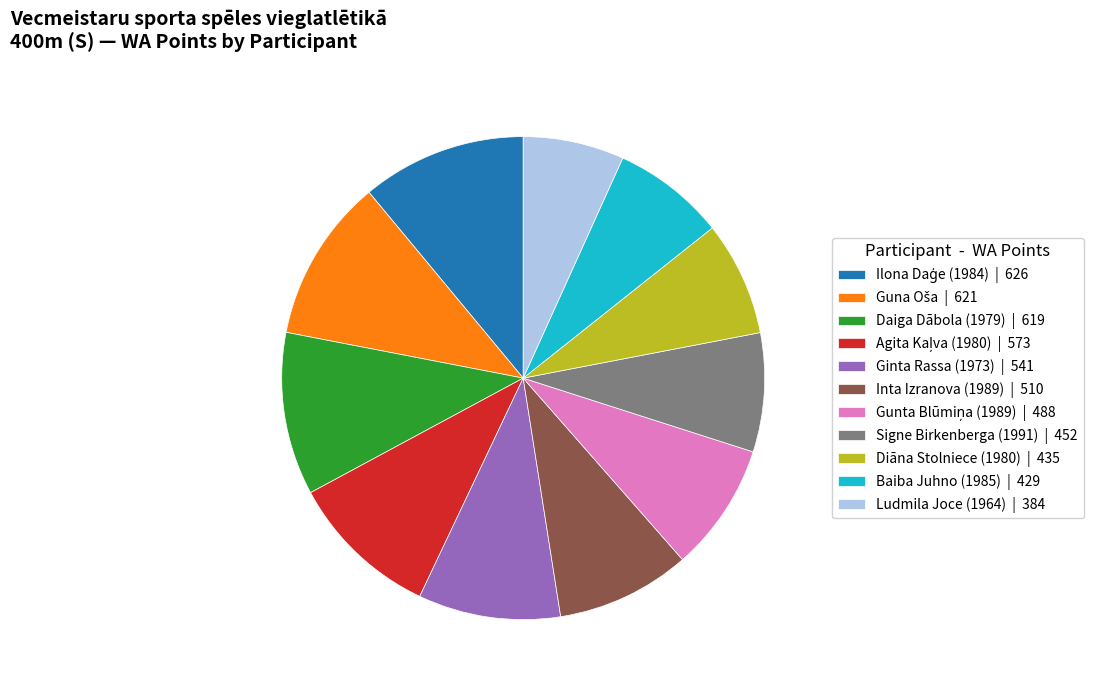

Combined, do Ludmila Joce (1964) | 384 and Ginta Rassa (1973) | 541 account for over 50%?

No